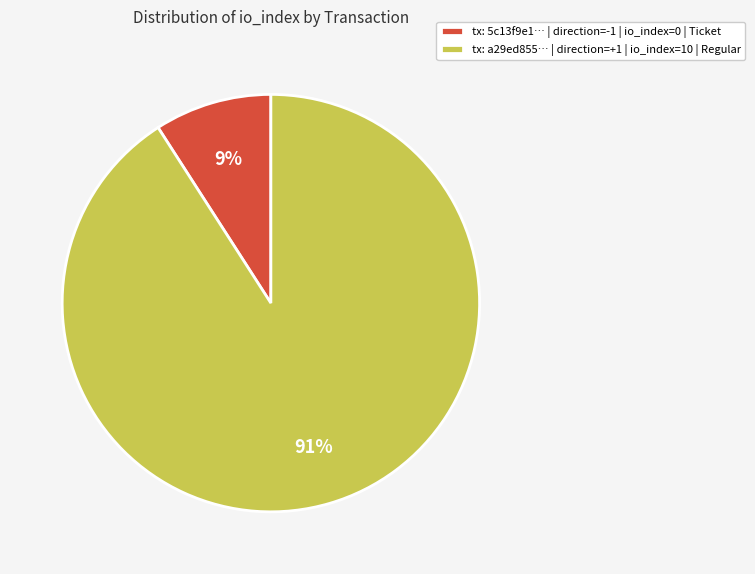

Rank the categories by value from lowest to highest.

tx: 5c13f9e1… | direction=-1 | io_index=0 | Ticket, tx: a29ed855… | direction=+1 | io_index=10 | Regular